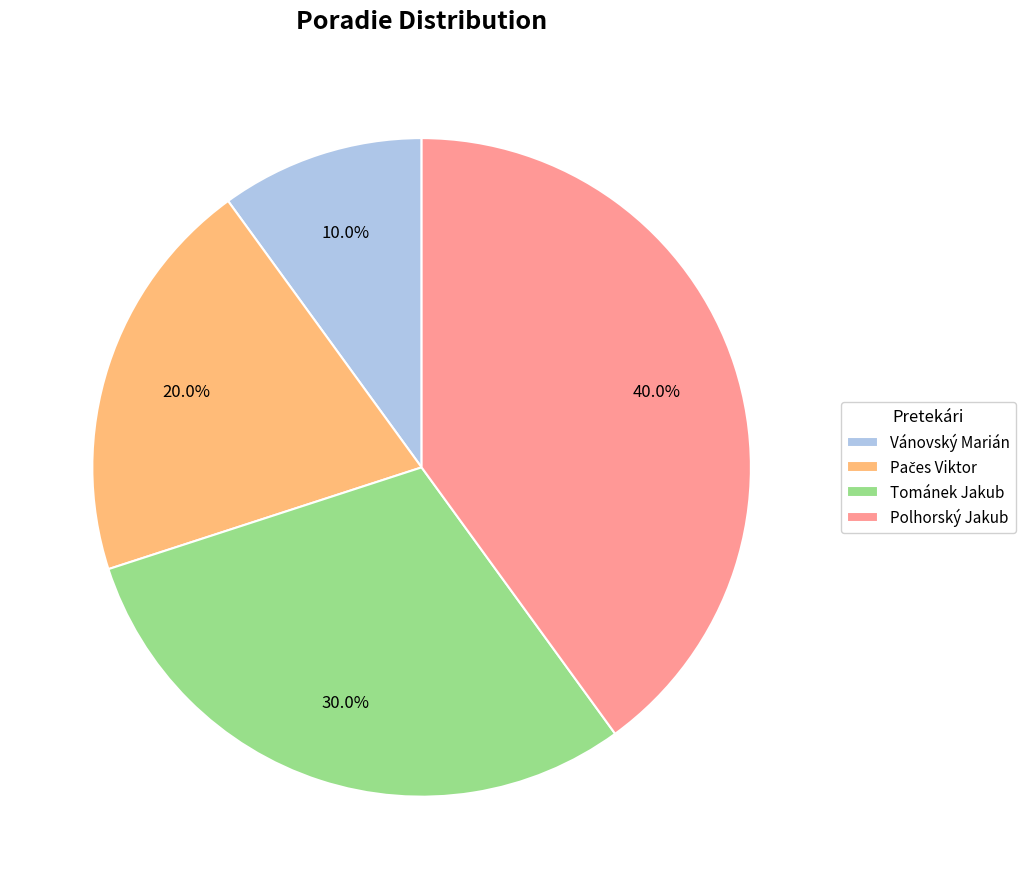

What is the total percentage of Tománek Jakub and Vánovský Marián?

40.0%